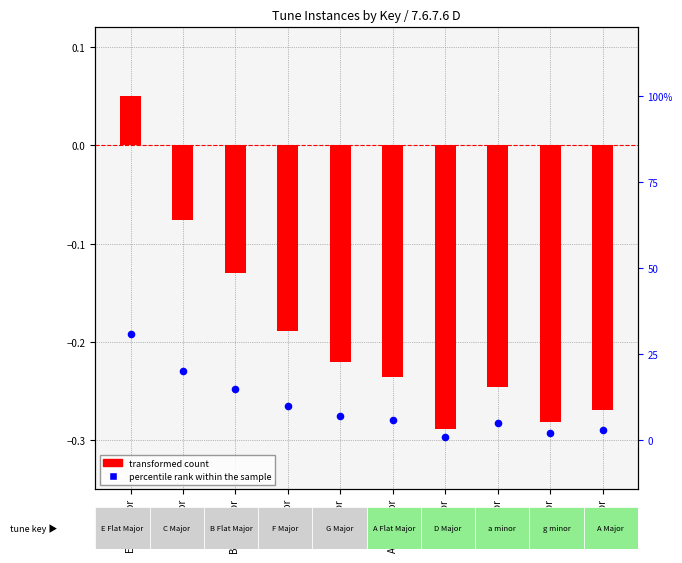

Is the value of percentile rank within the sample at A Flat Major greater than the value of transformed count at D Major?

Yes